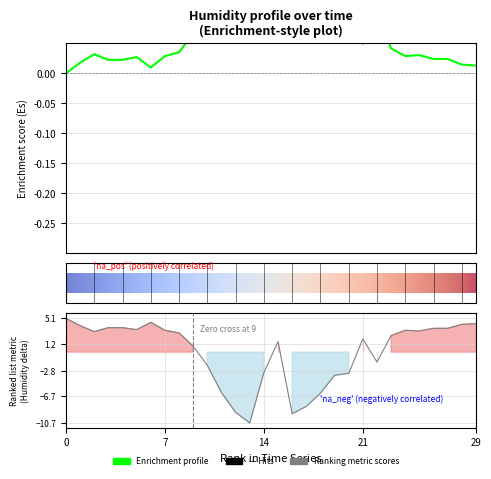

The value at 7 is 0.0. True or false?

False